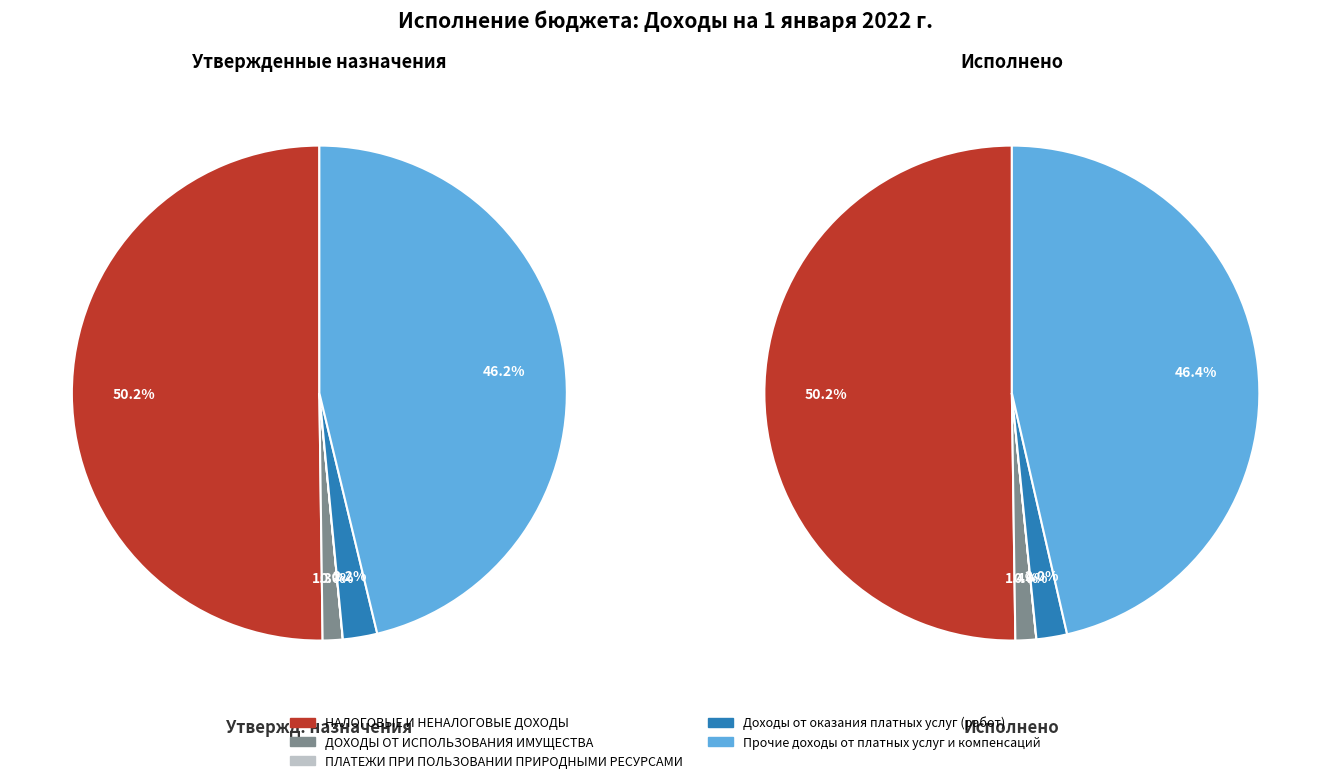

What percentage is the Доходы от оказания платных услуг (работ) slice, to the nearest percent?

2%